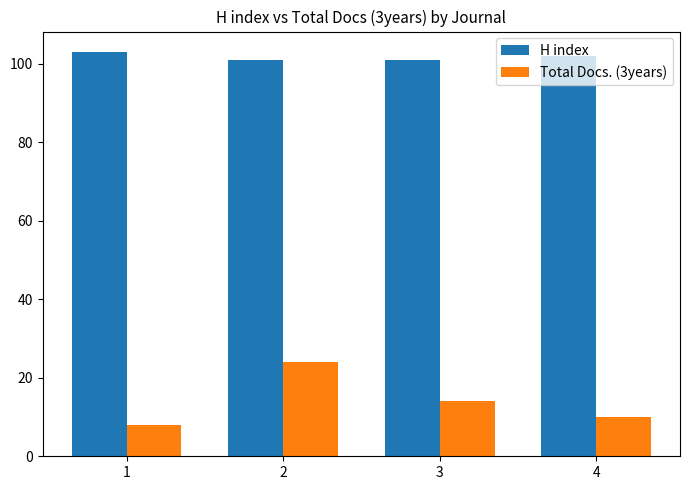

What are all the series names shown in the legend?

H index, Total Docs. (3years)